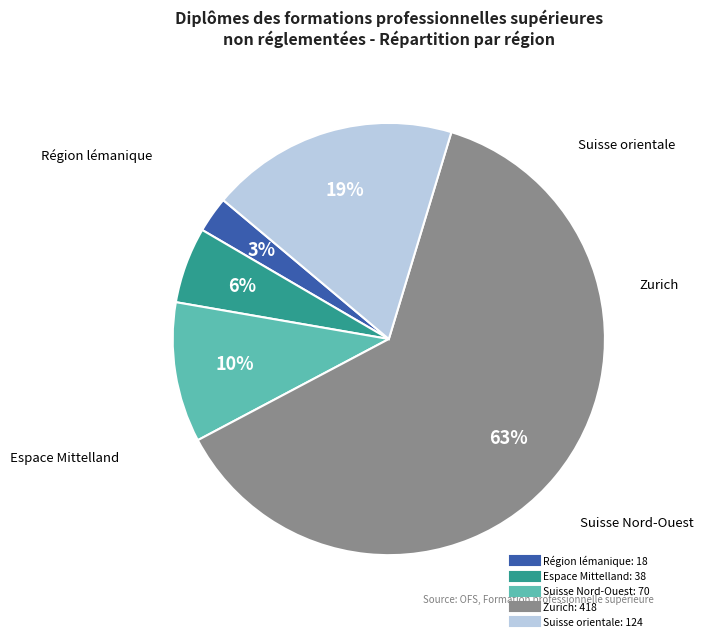

True or false: Région lémanique accounts for 11% of the total.

False